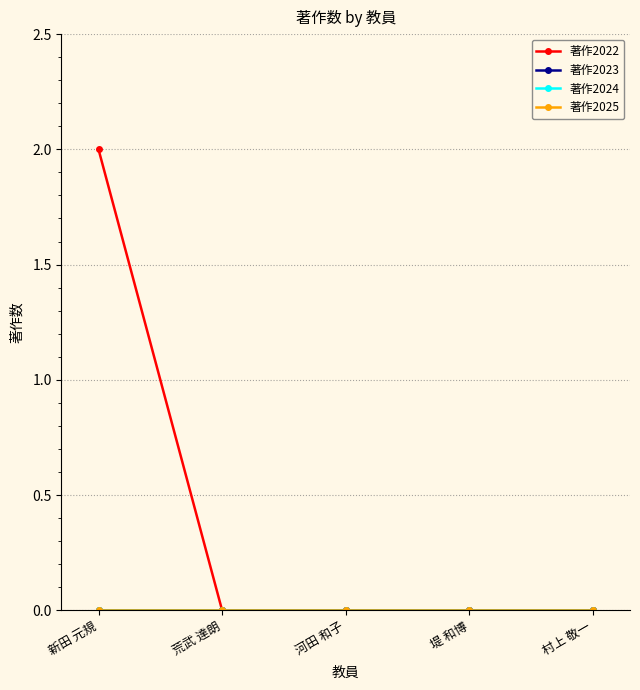

True or false: 著作2023 has a value of 0 at 河田 和子.

True